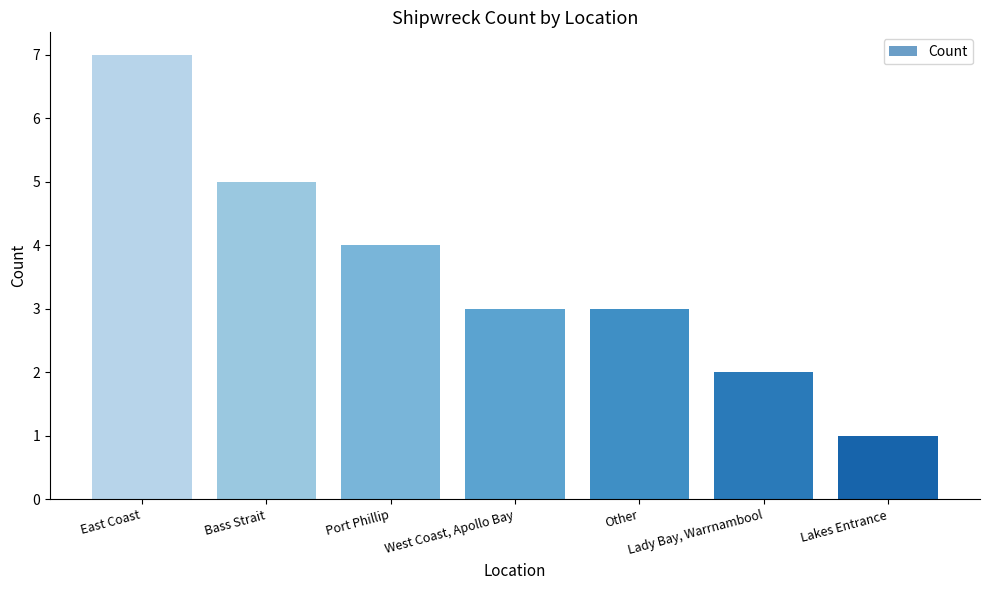

What is the minimum value shown in the chart?

1